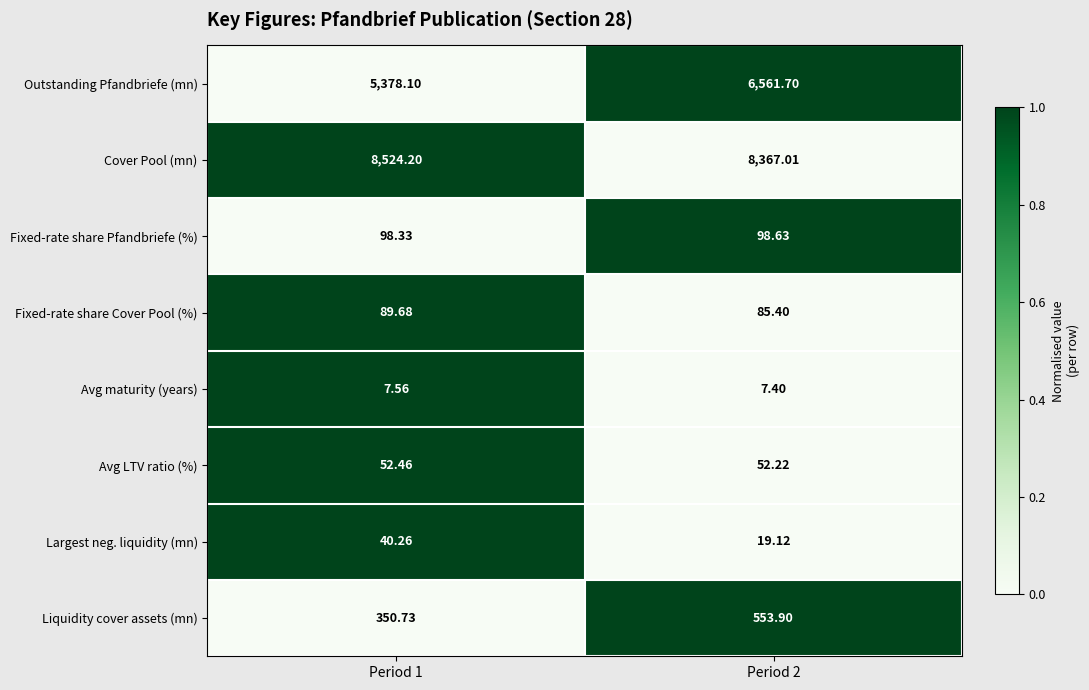

At which category is the sum across all series the highest?

Period 2